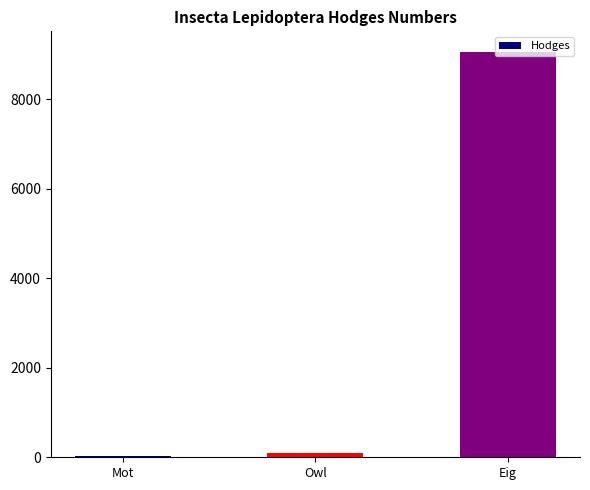

What is the average value?

3064.2